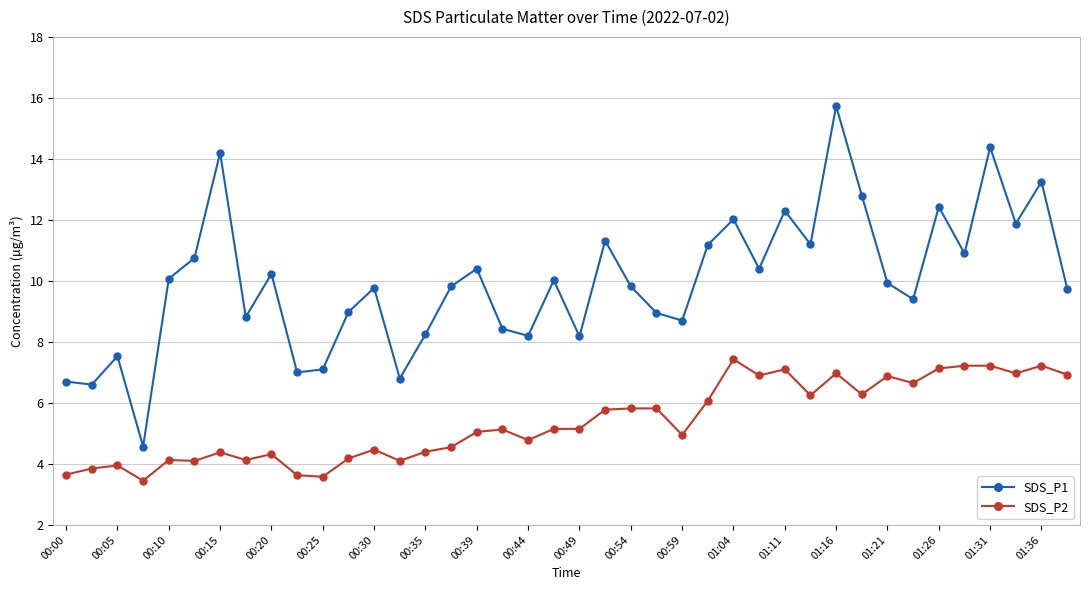

Which series has the largest total across all categories?

SDS_P1